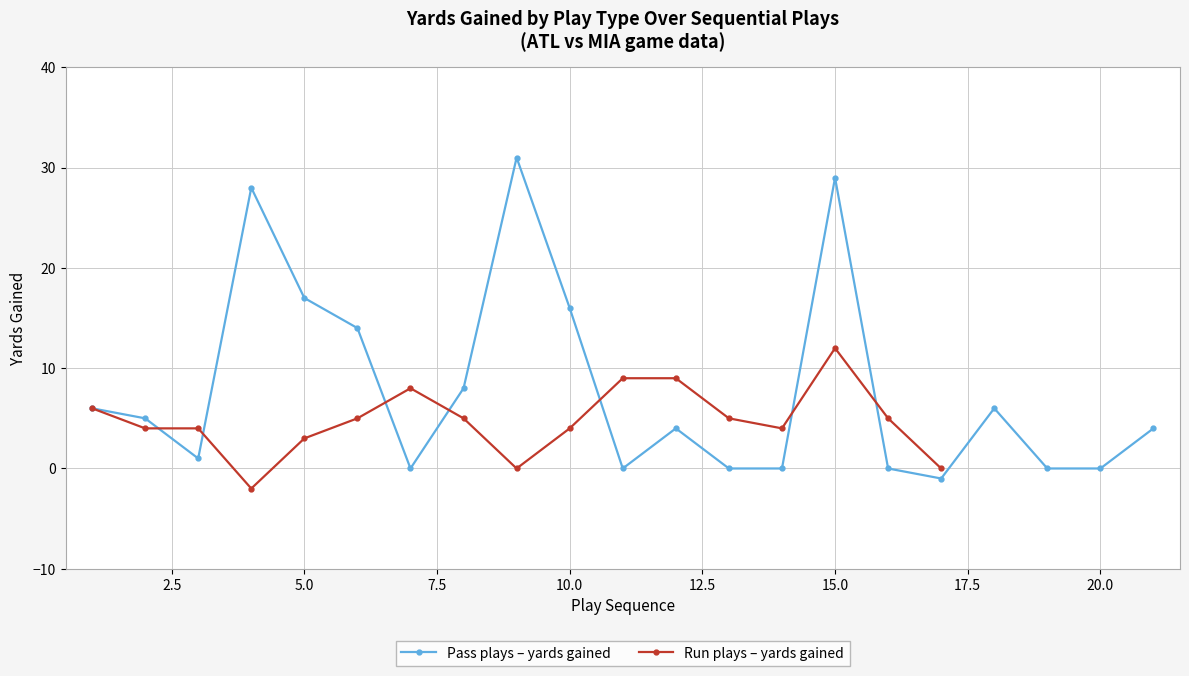

What is the highest value of the Pass plays – yards gained series?

31